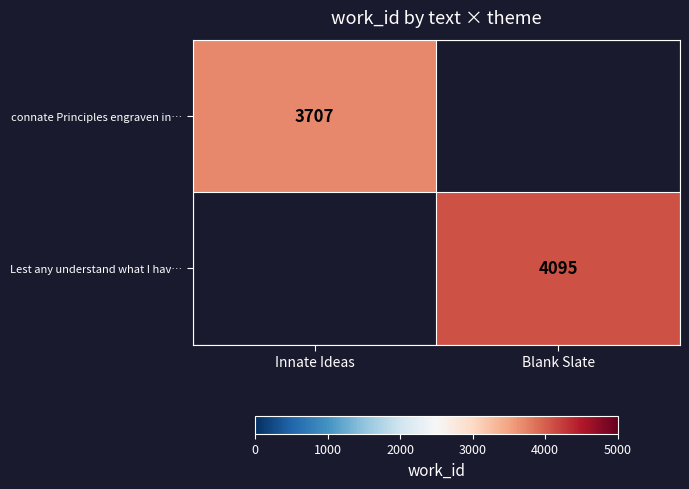

At how many categories does at least one series exceed 3874?

1